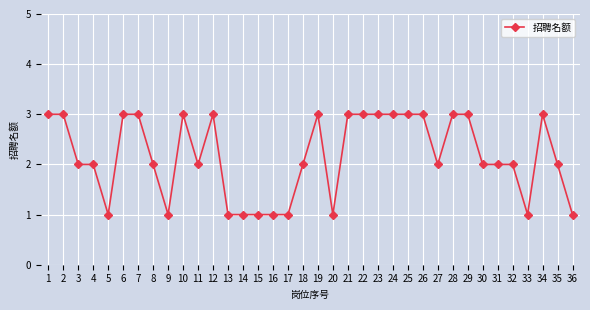

Reading left to right, list all the values displayed in this chart.

3	3	2	2	1	3	3	2	1	3	2	3	1	1	1	1	1	2	3	1	3	3	3	3	3	3	2	3	3	2	2	2	1	3	2	1